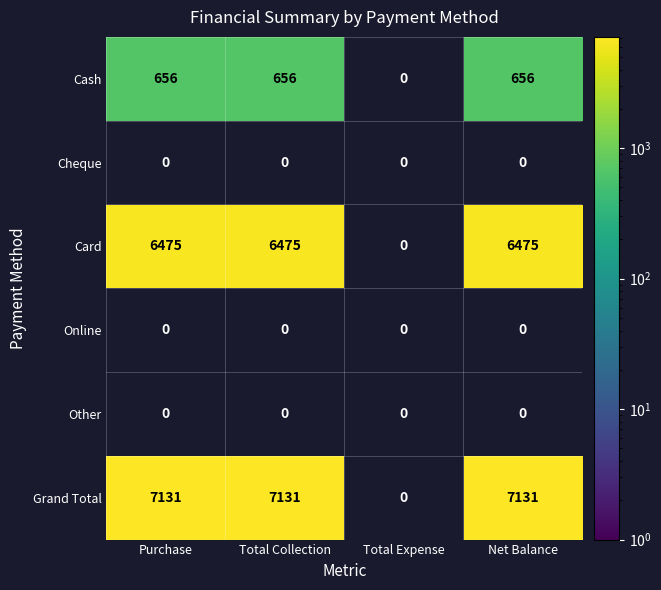

The Grand Total series shows 4019 at Net Balance. True or false?

False